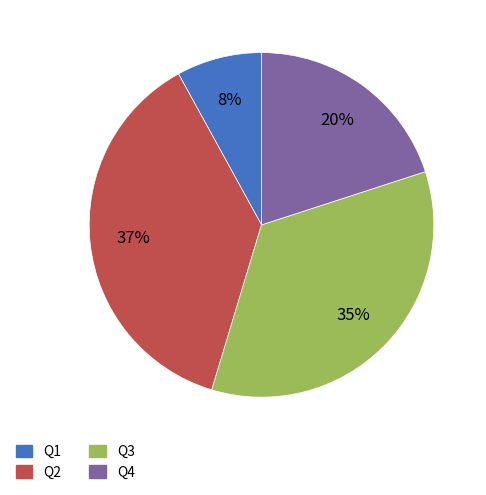

Rank the categories by value from lowest to highest.

Q1, Q4, Q3, Q2